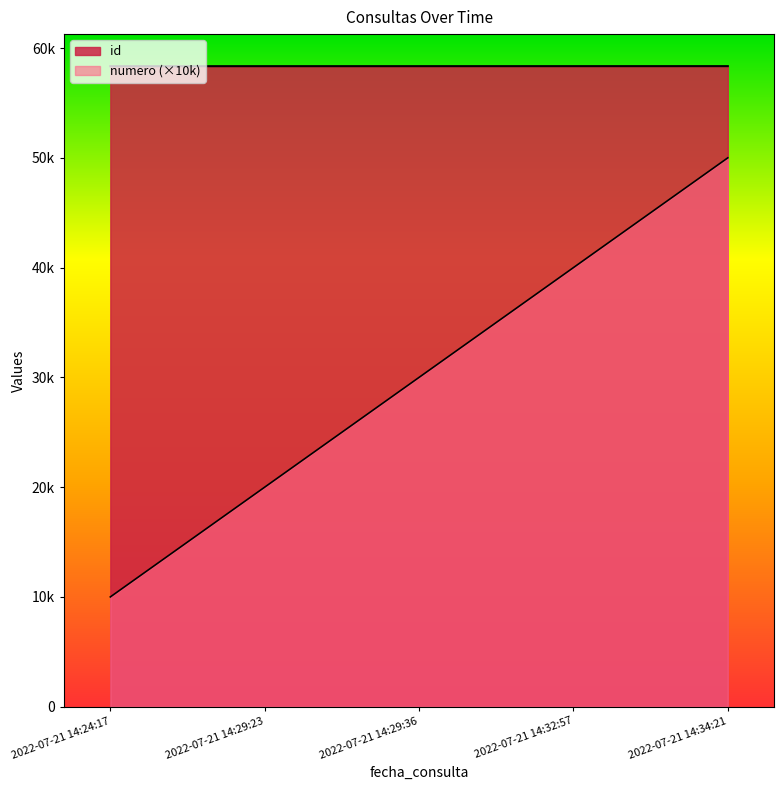

Which has a higher value, 2022-07-21 14:24:17 or 2022-07-21 14:34:21?

2022-07-21 14:34:21